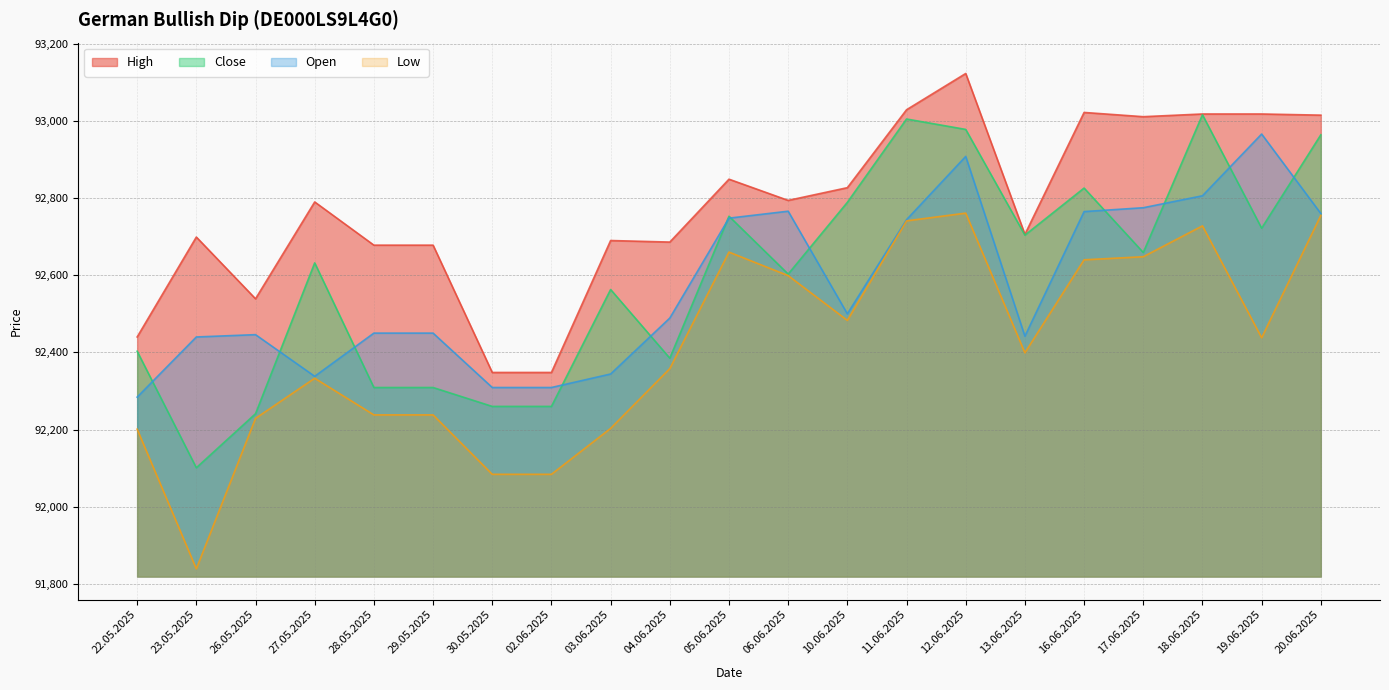

How many series are shown in this chart?

4